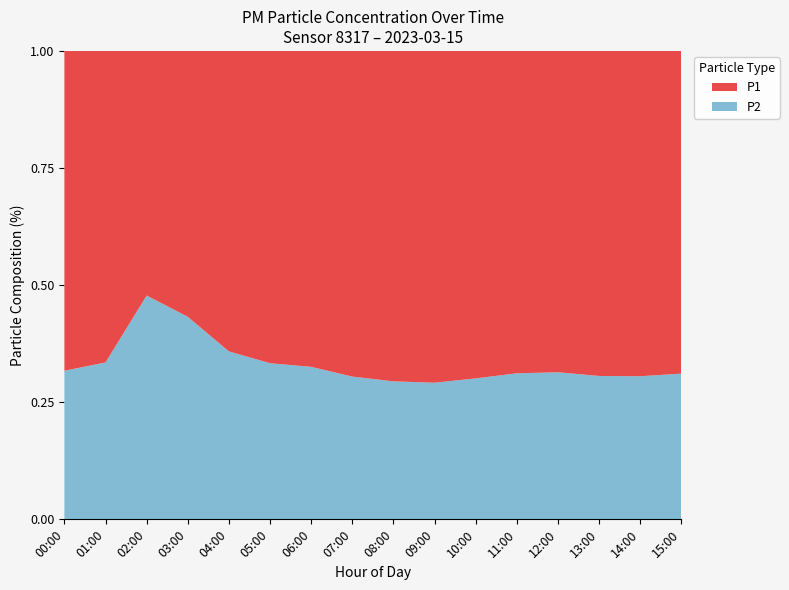

Reading left to right, list all the values displayed in this chart.

P1: 00:00=5.2	01:00=4.0	02:00=1.5	03:00=2.1	04:00=3.4	05:00=4.2	06:00=5.8	07:00=7.3	08:00=9.1	09:00=8.5	10:00=7.2	11:00=6.4	12:00=5.9	13:00=6.8	14:00=7.5	15:00=6.2
P2: 00:00=2.4	01:00=2.0	02:00=1.4	03:00=1.6	04:00=1.9	05:00=2.1	06:00=2.8	07:00=3.2	08:00=3.8	09:00=3.5	10:00=3.1	11:00=2.9	12:00=2.7	13:00=3.0	14:00=3.3	15:00=2.8